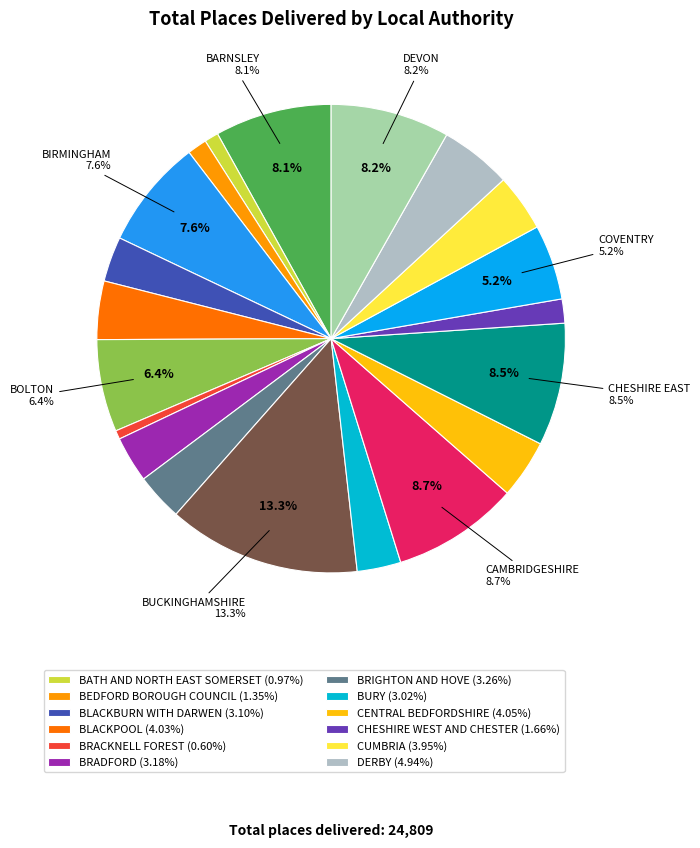

How many segments does this pie chart have?

20